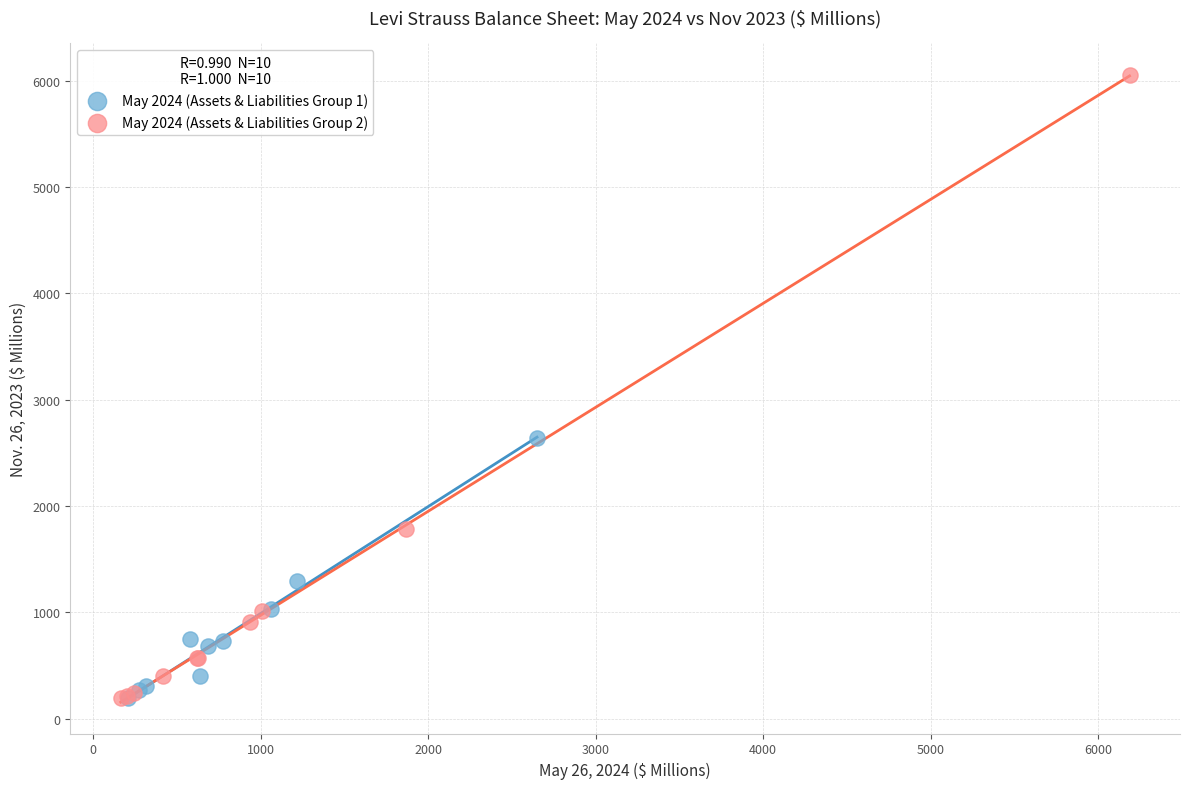

What are all the series names shown in the legend?

May 2024 (Assets & Liabilities Group 1), May 2024 (Assets & Liabilities Group 2)